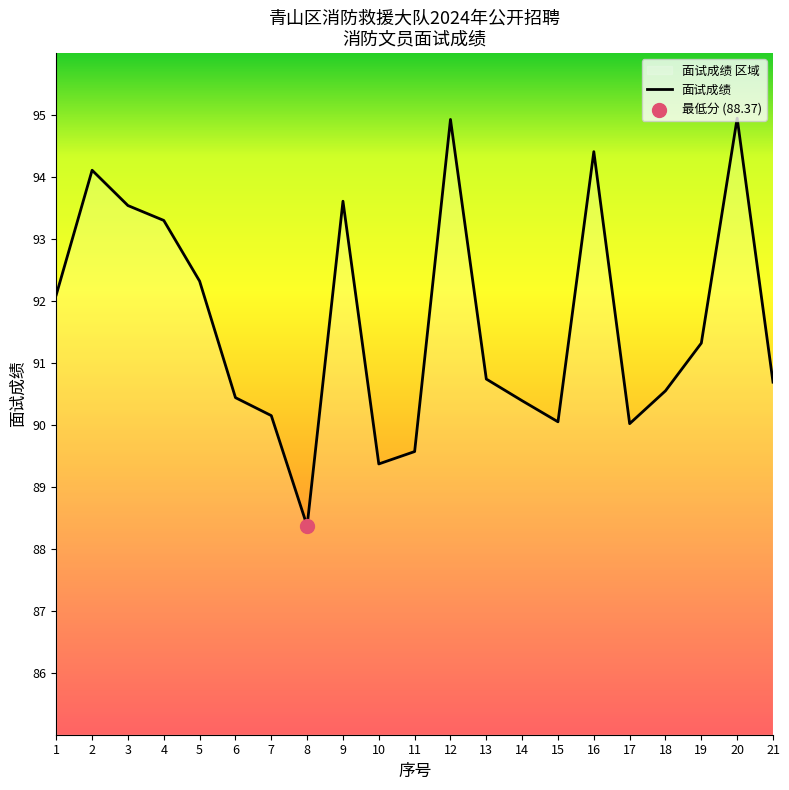

What is the ratio of the value at 9 to the value at 2?

1.0